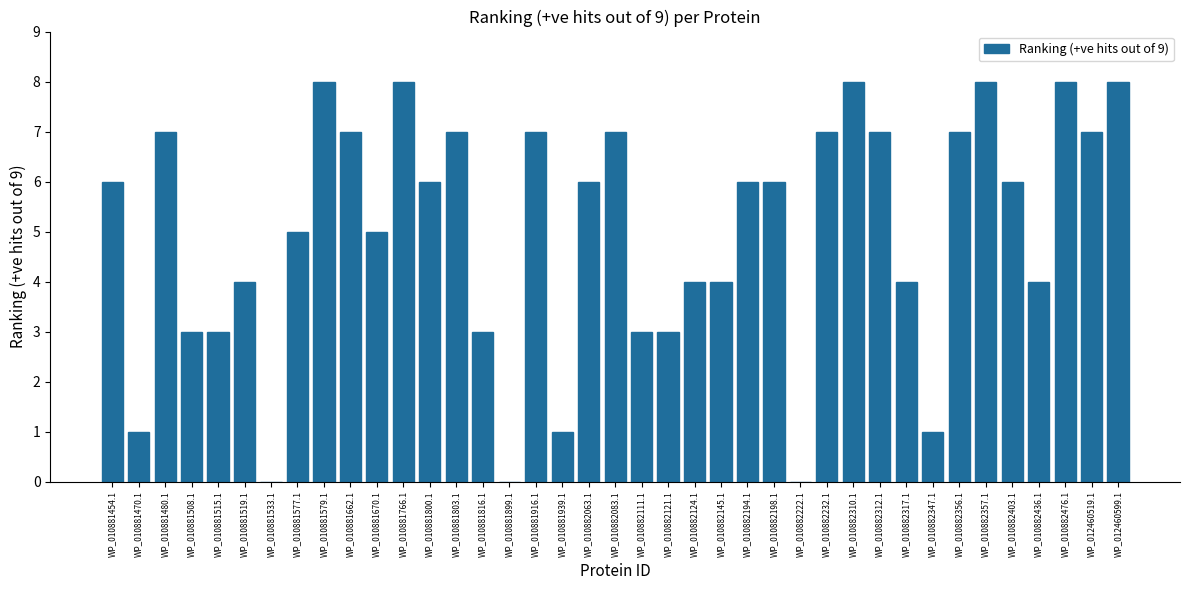

Which has a higher value, WP_010881577.1 or WP_010882356.1?

WP_010882356.1